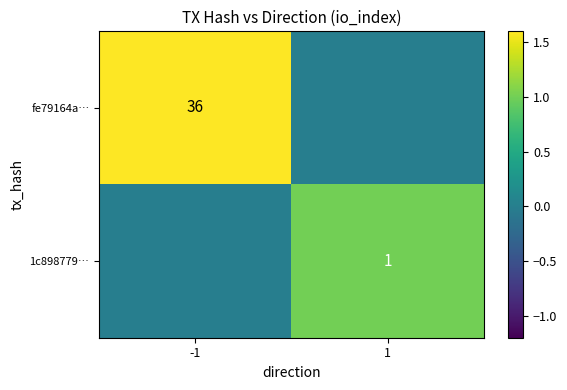

Between -1 and 1, which is larger?

-1